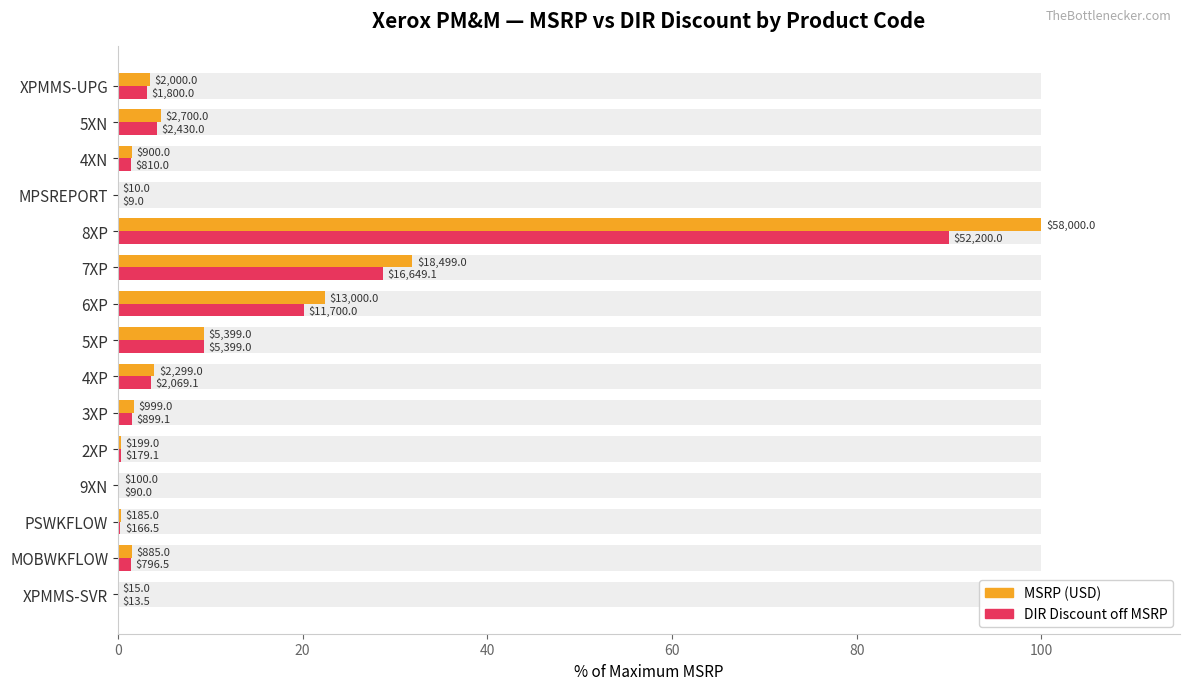

Which series changed the most between 3XP and 5XN?

MSRP (USD)